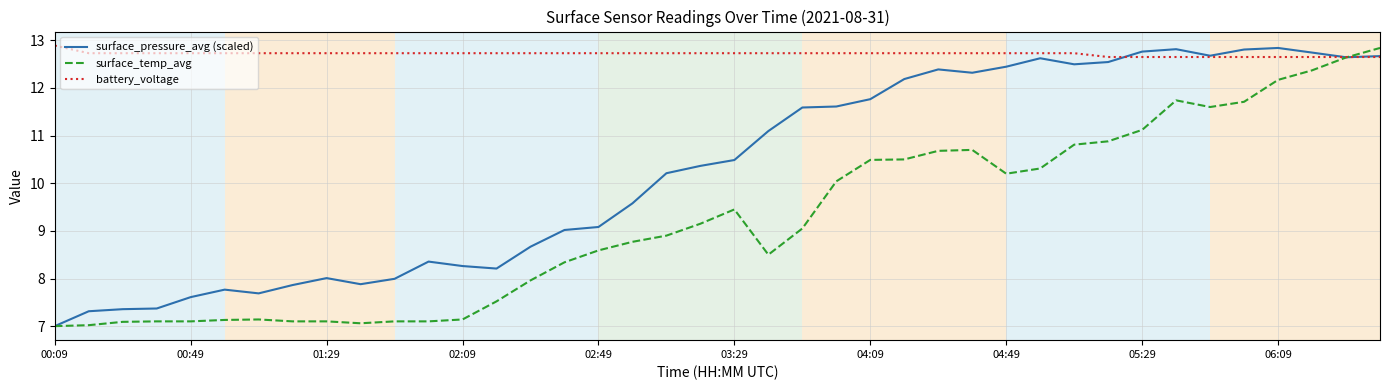

List the series in order of their overall mean, lowest first.

surface_temp_avg, surface_pressure_avg (scaled), battery_voltage